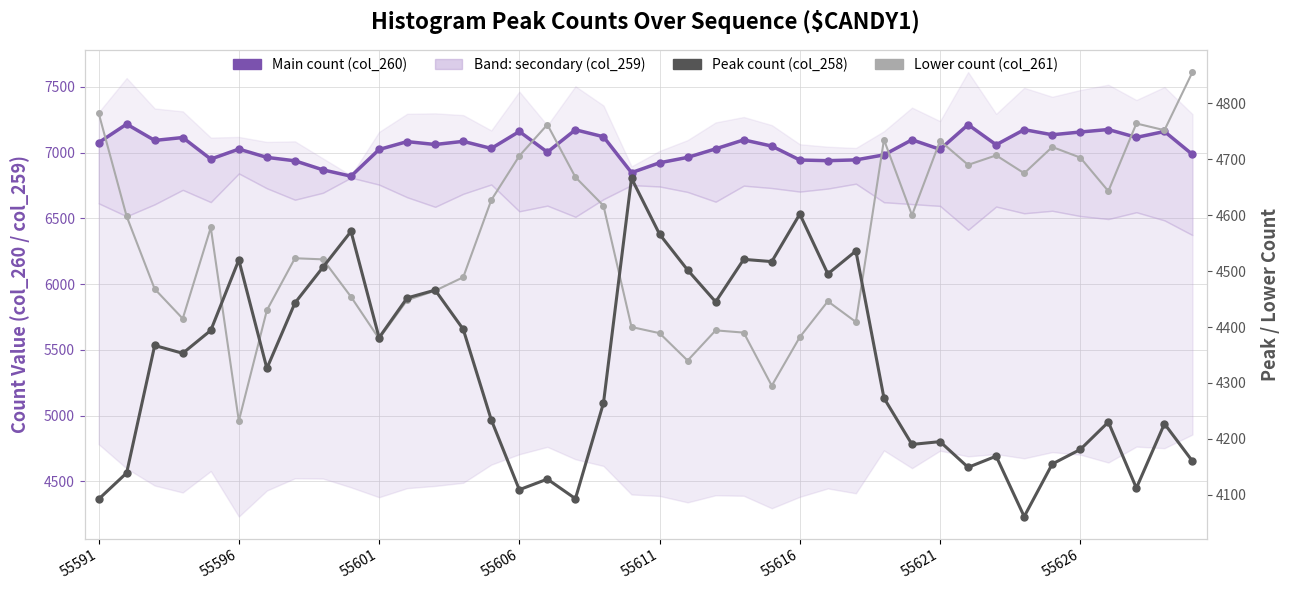

What position from the left is 55606?

16